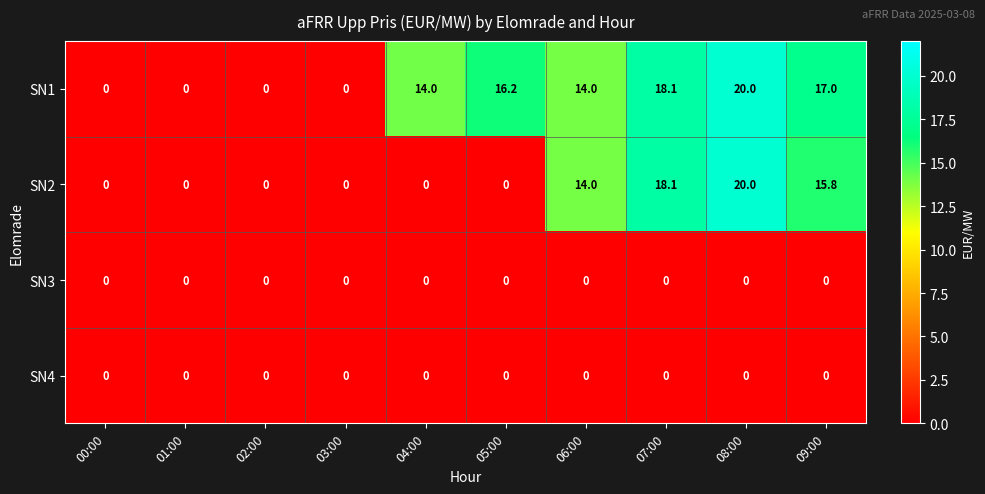

Is it true that SN3 equals 0.0 at 00:00?

True